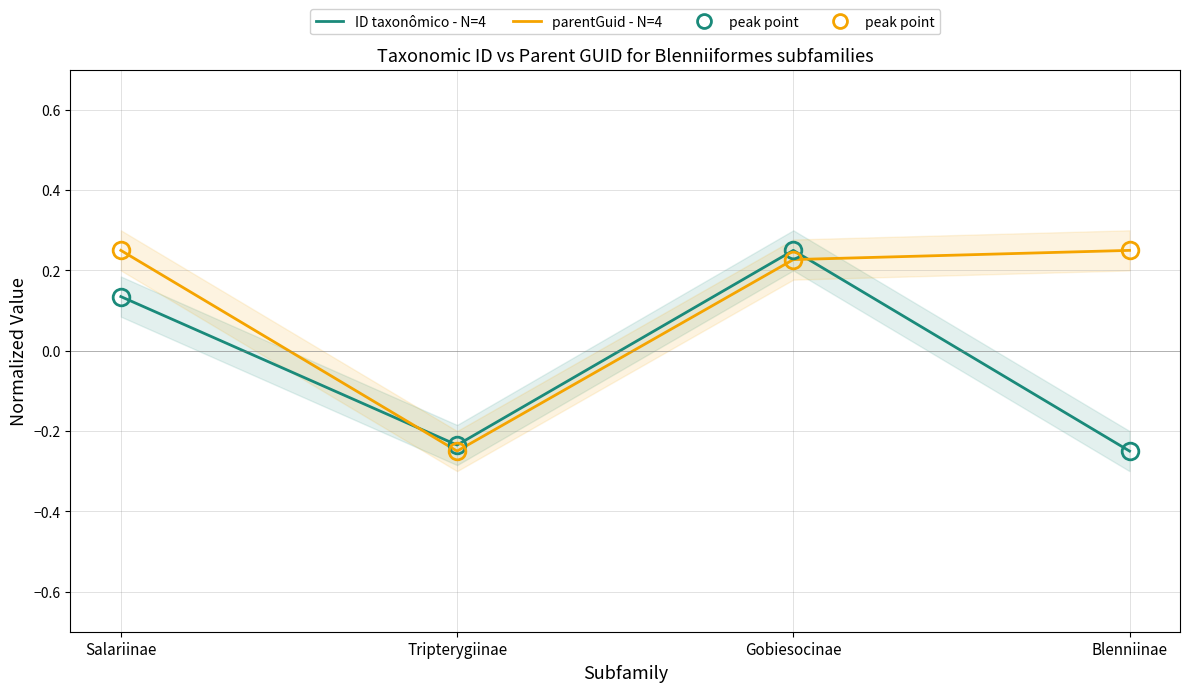

Where is the first local minimum for parentGuid - N=4?

Tripterygiinae